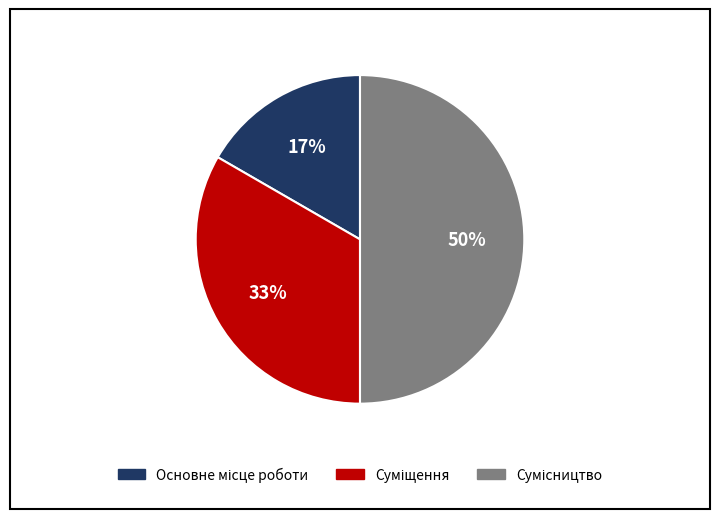

To the nearest percent, what is the average slice percentage?

33%